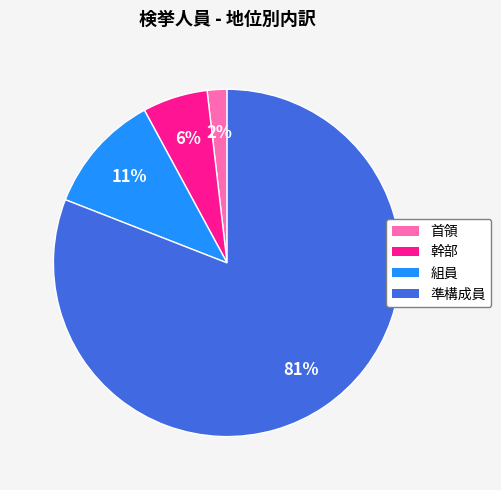

Rank the categories by value from lowest to highest.

首領, 幹部, 組員, 準構成員